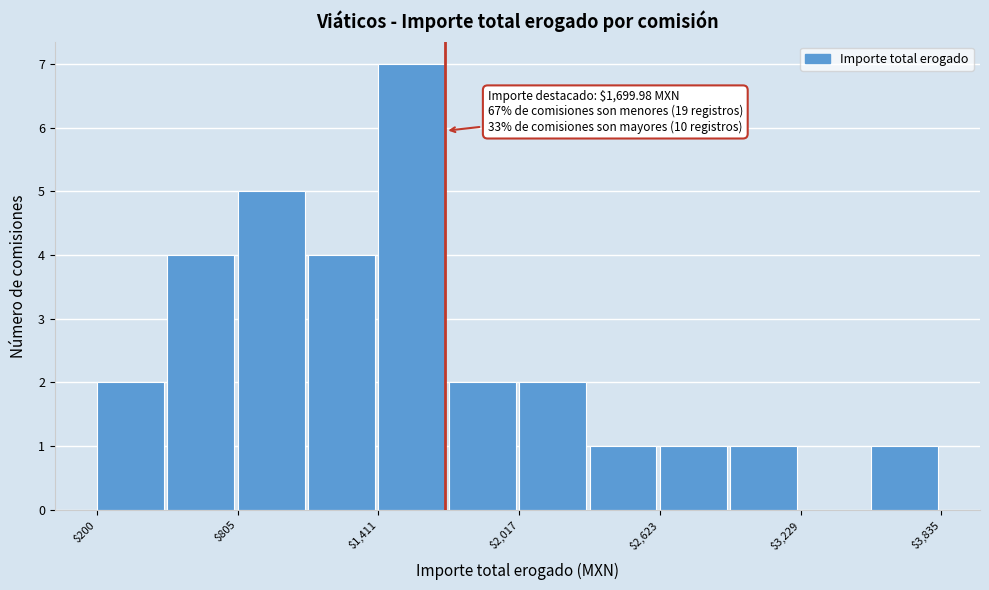

Read against the x-axis, roughly where is the centre of the tallest bar?

1600